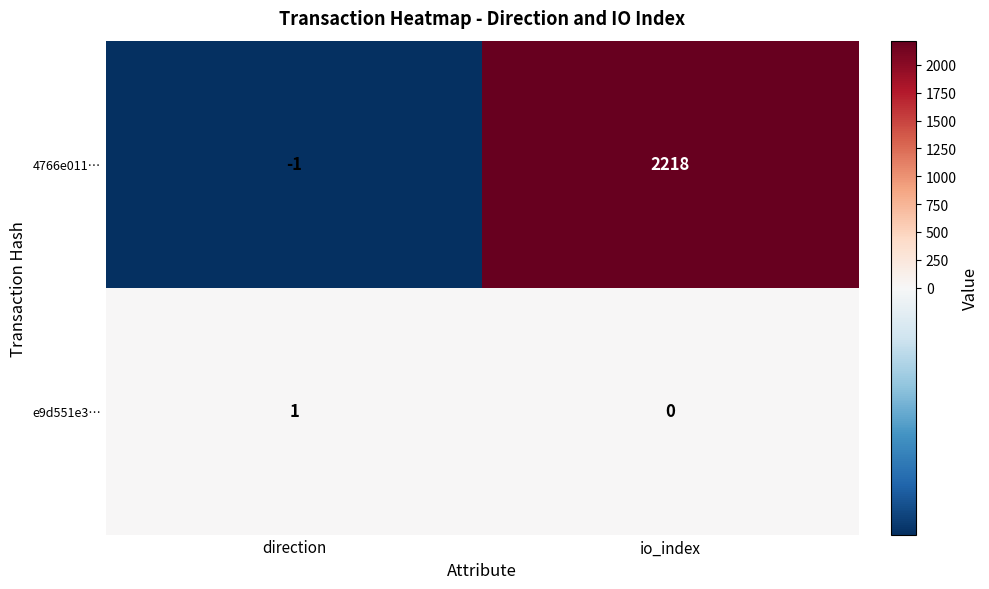

Reading right to left, list all the values displayed in this chart.

4766e011…: 2218	-1
e9d551e3…: 0	1